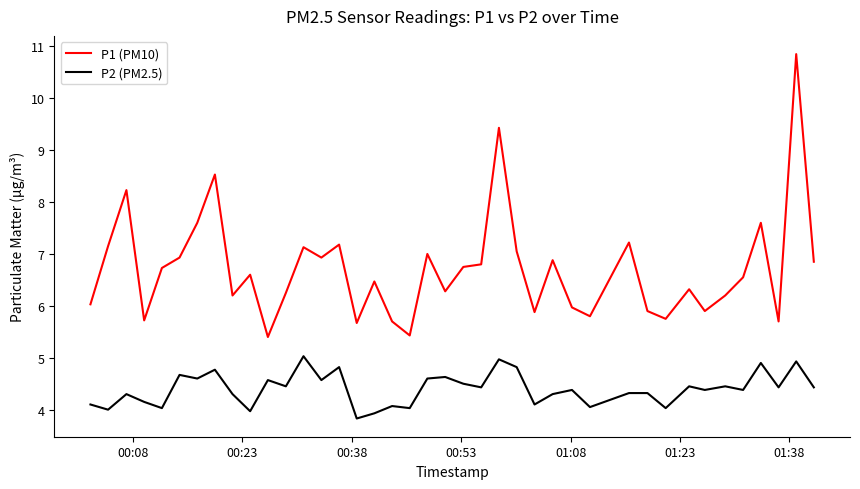

What are all the series names shown in the legend?

P1 (PM10), P2 (PM2.5)